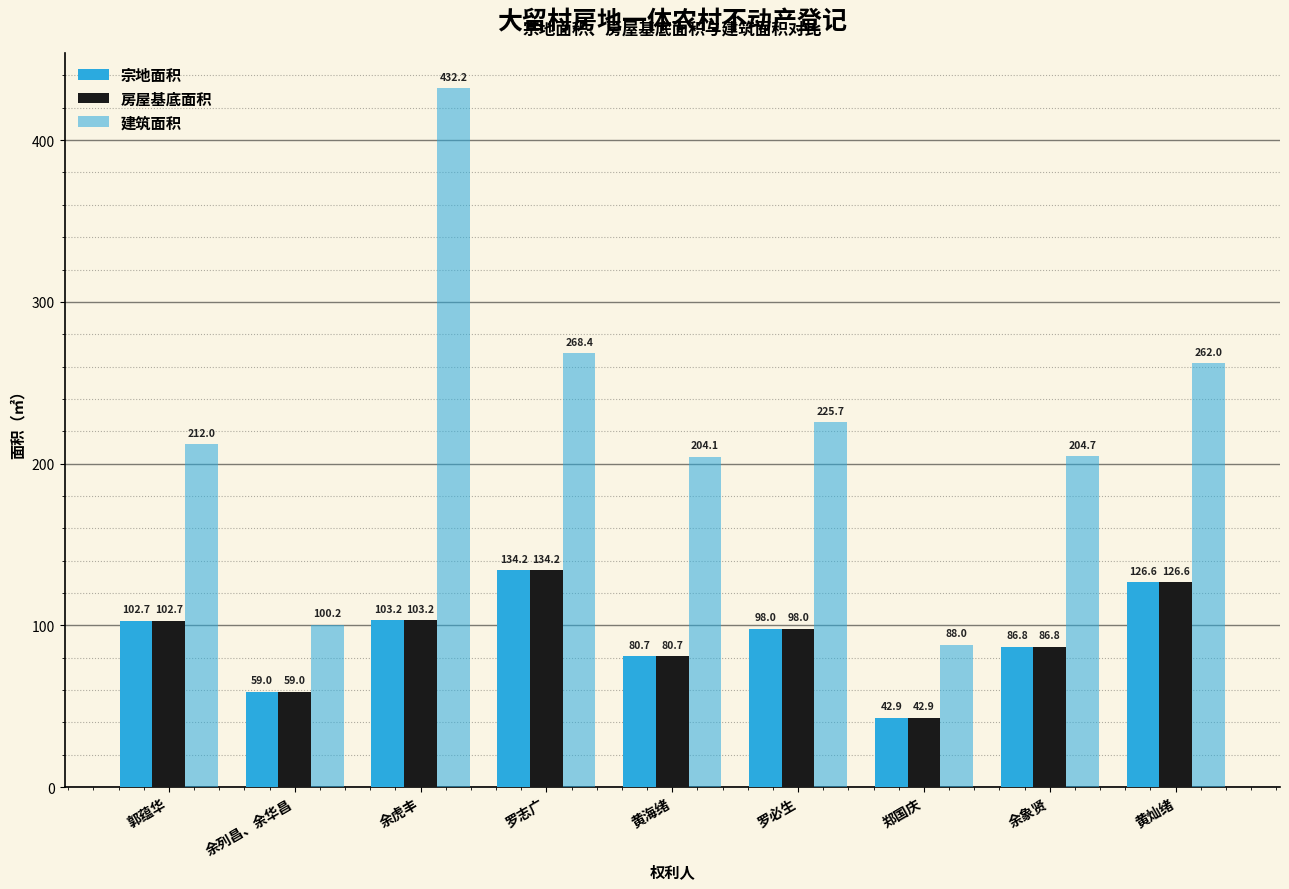

What is the value of the 建筑面积 bar at the 8th from the left?

204.7